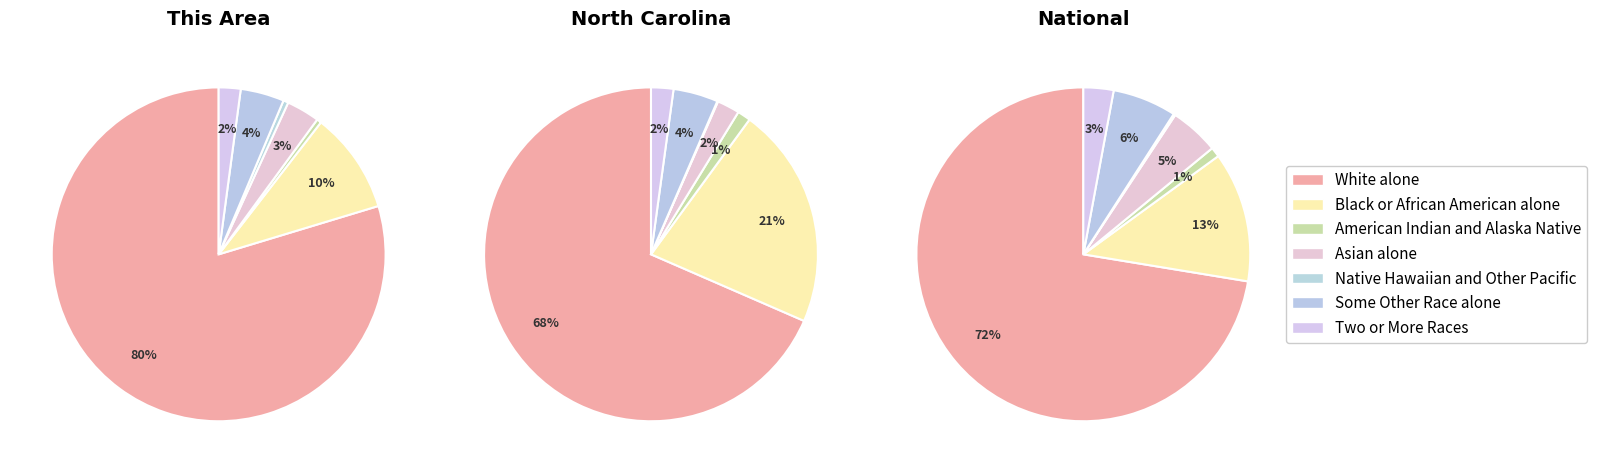

How many slices are in this pie chart?

7